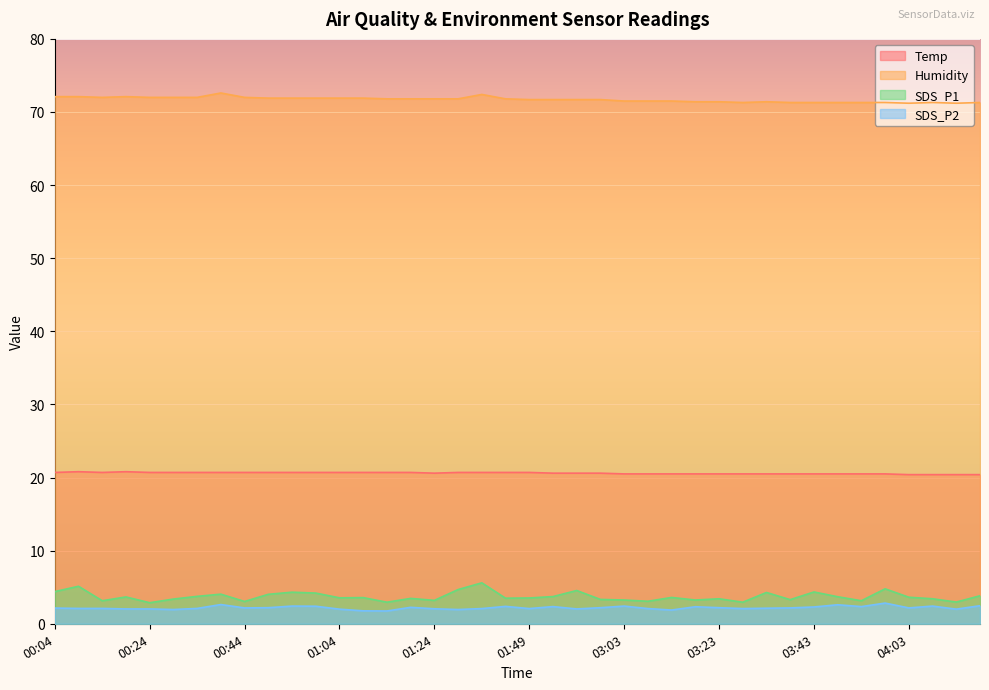

The value of SDS_P2 at 00:14 is 2.1. True or false?

True